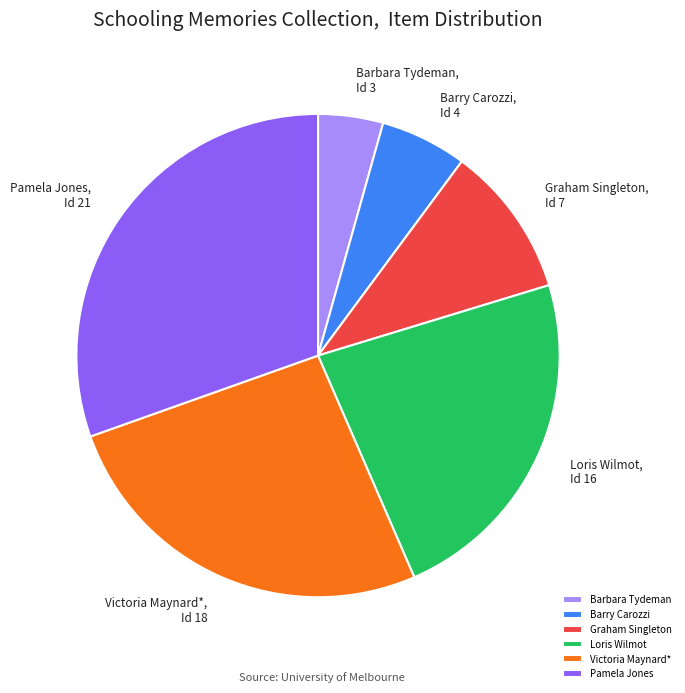

True or false: Pamela Jones accounts for 30% of the total.

True